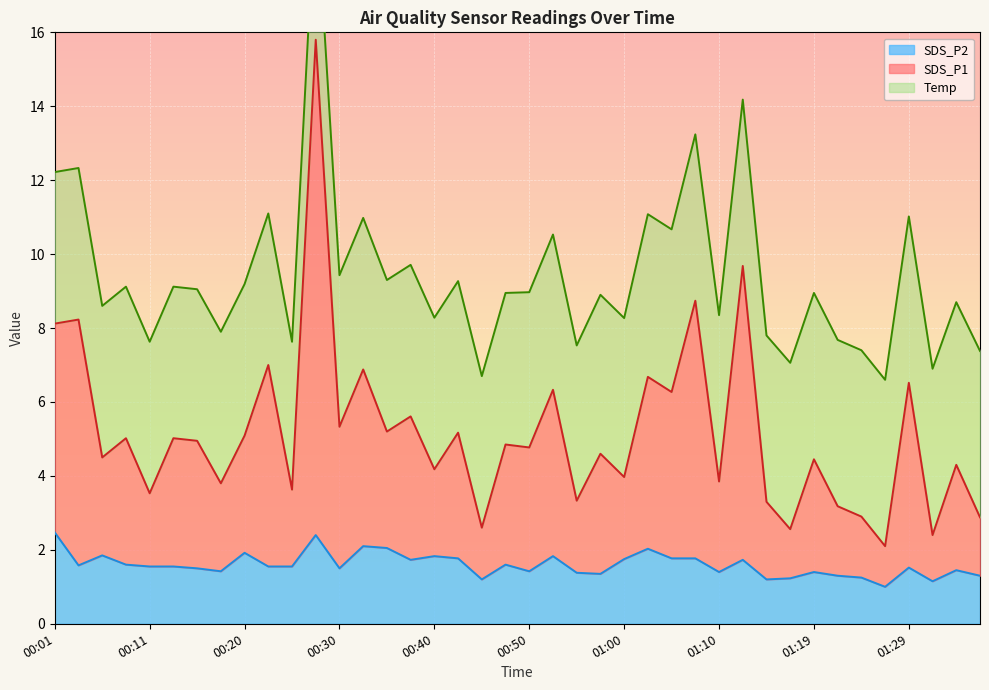

What is the highest value of the SDS_P2 series?

2.5